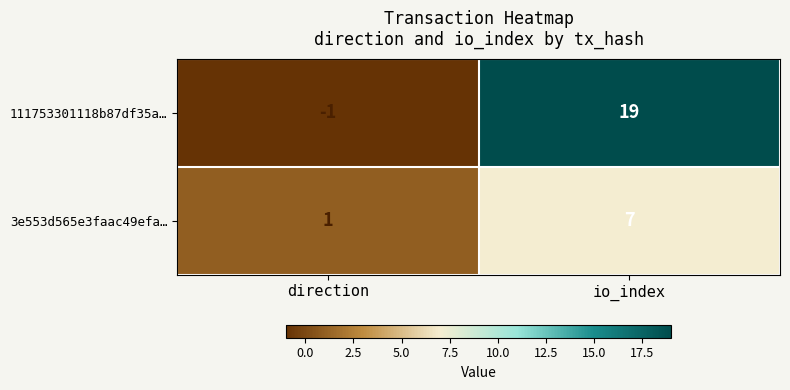

Rank the series by their maximum value, from highest to lowest.

111753301118b87df35a…, 3e553d565e3faac49efa…